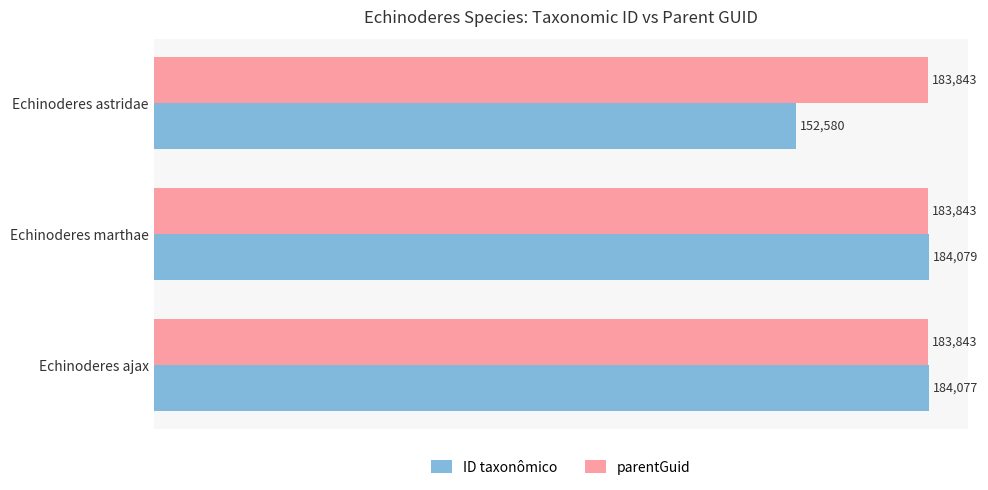

What is the total value across all series at Echinoderes ajax?

367920